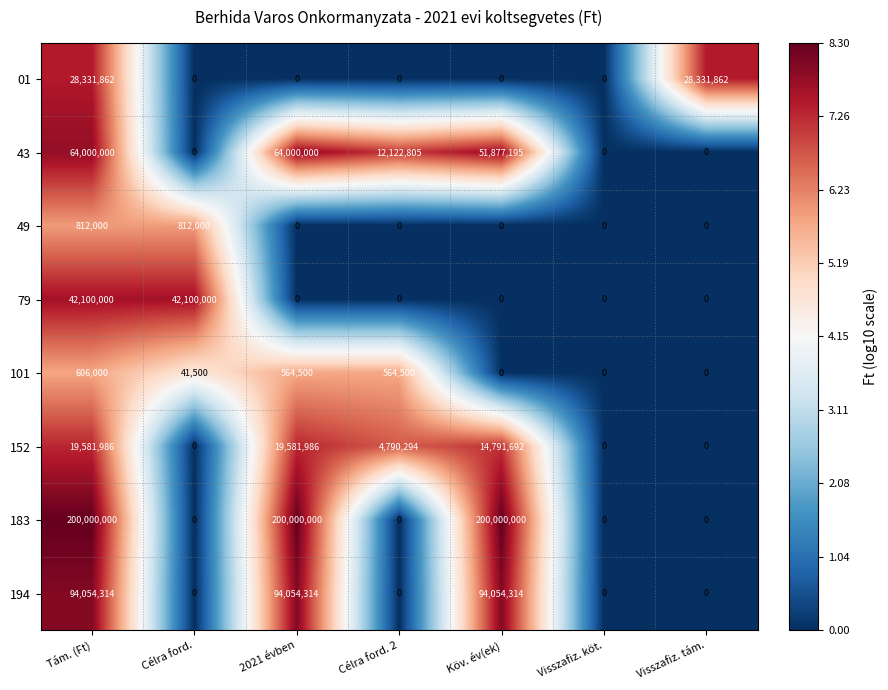

What is the sum of all 49 values?

1624000